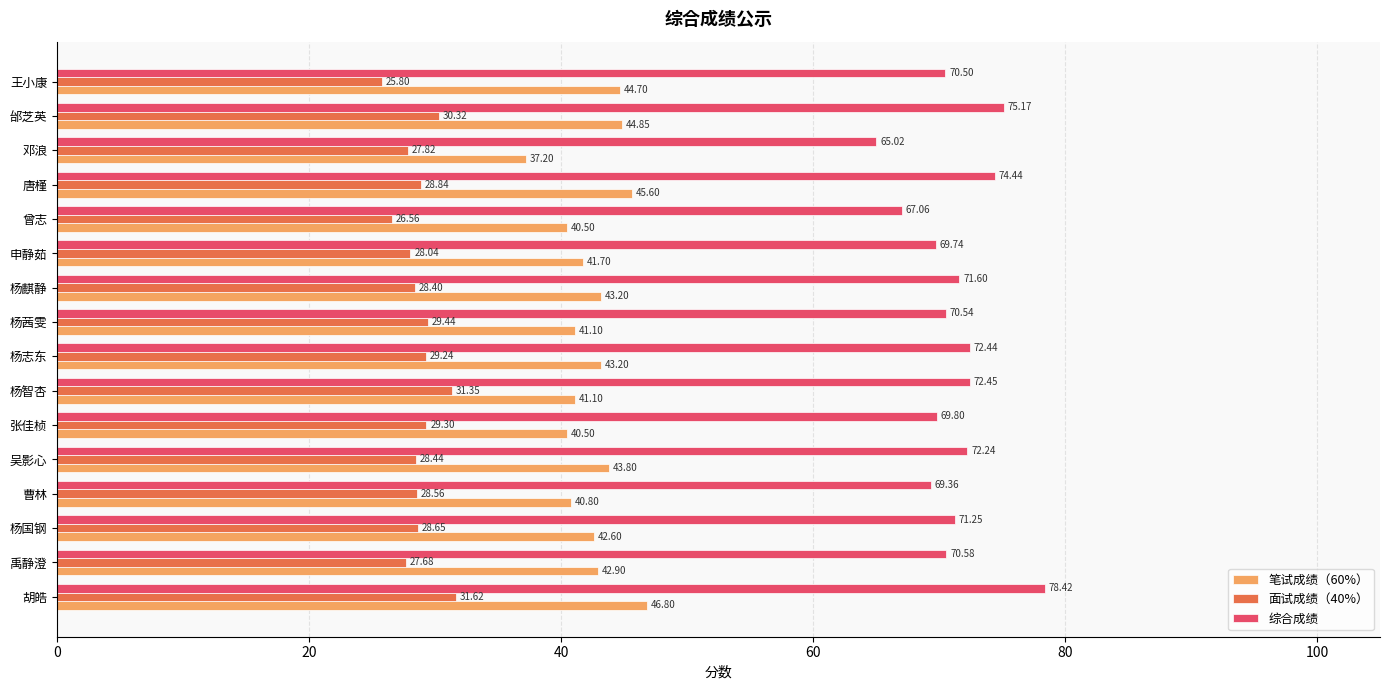

What is the difference between the maximum and minimum values in the 笔试成绩（60%） series?

9.6